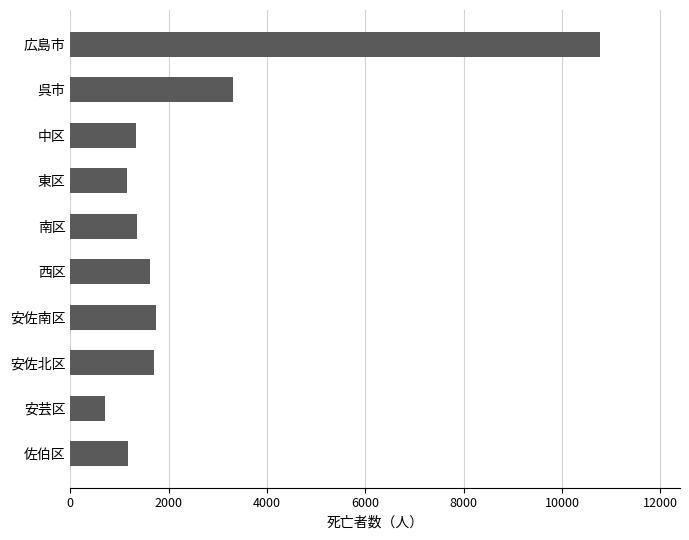

What is the minimum value shown in the chart?

708